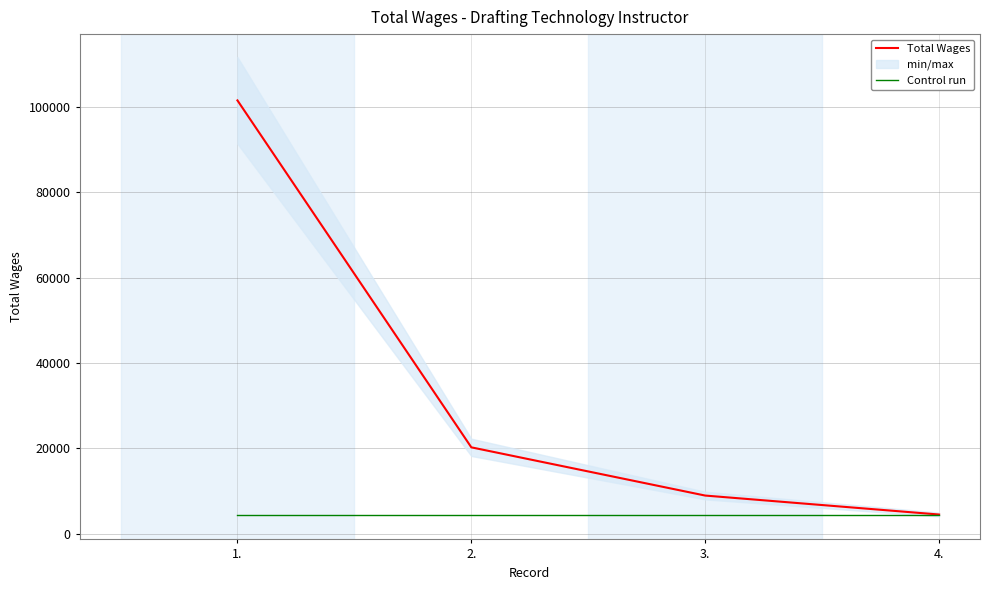

The value of Total Wages at 4. is 910. True or false?

False